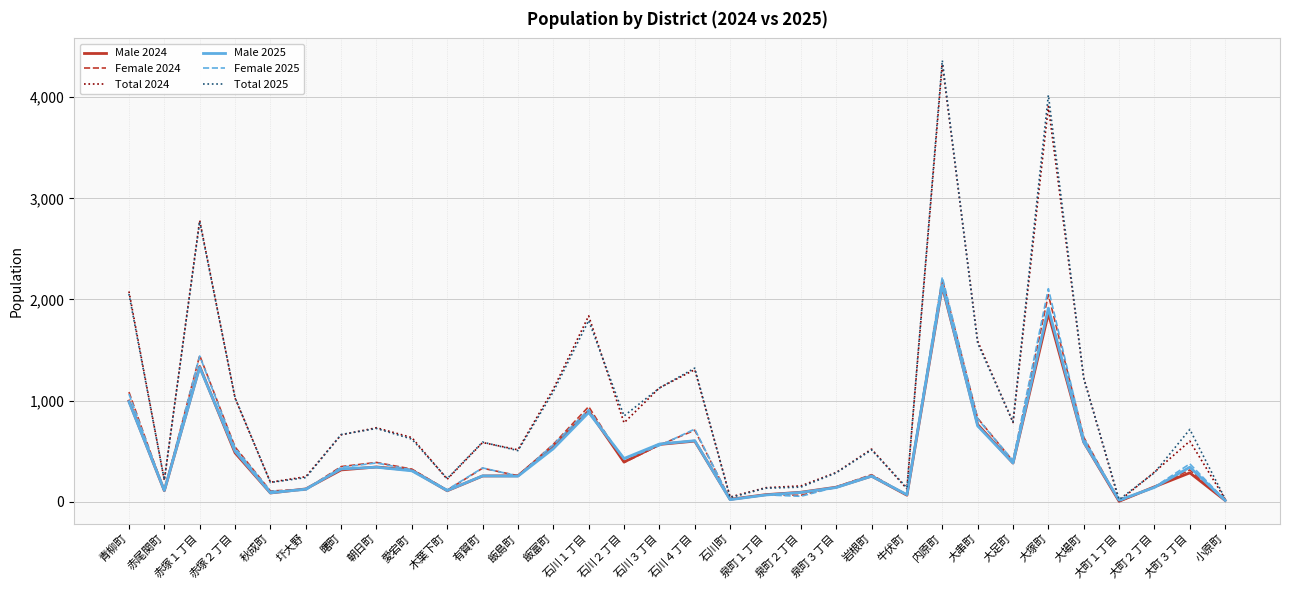

Does the chart display data point markers on the line(s)?

No